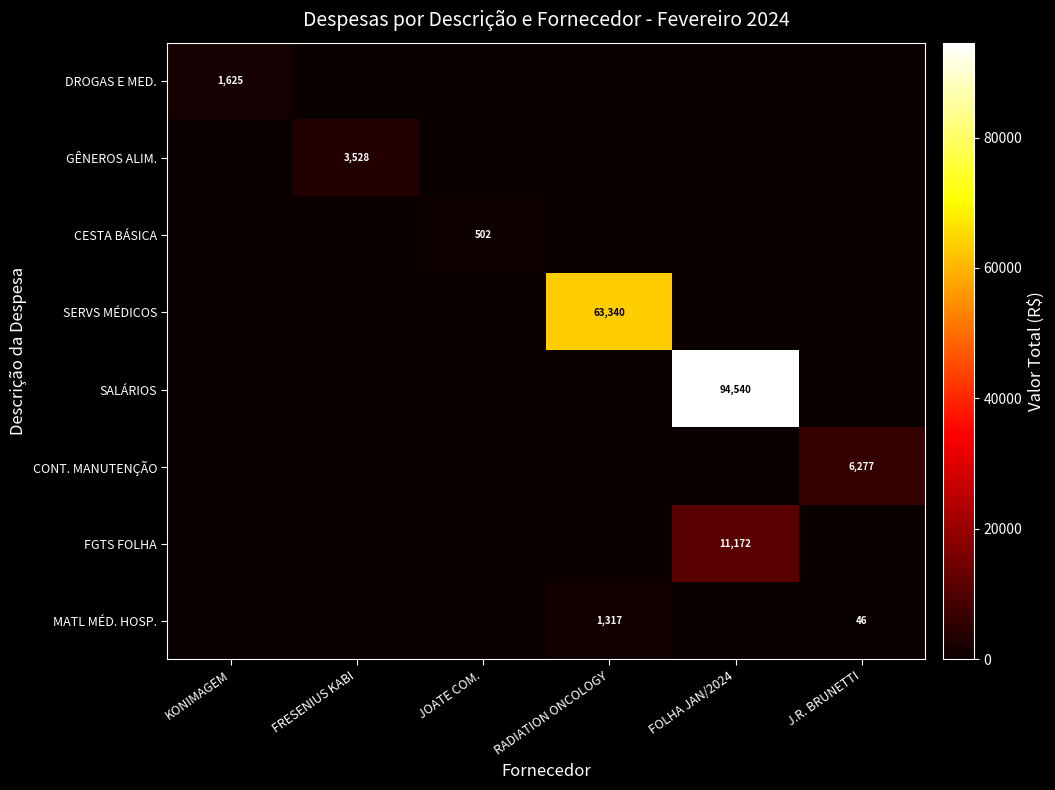

The GÊNEROS ALIM. series shows 2183 at FRESENIUS KABI. True or false?

False